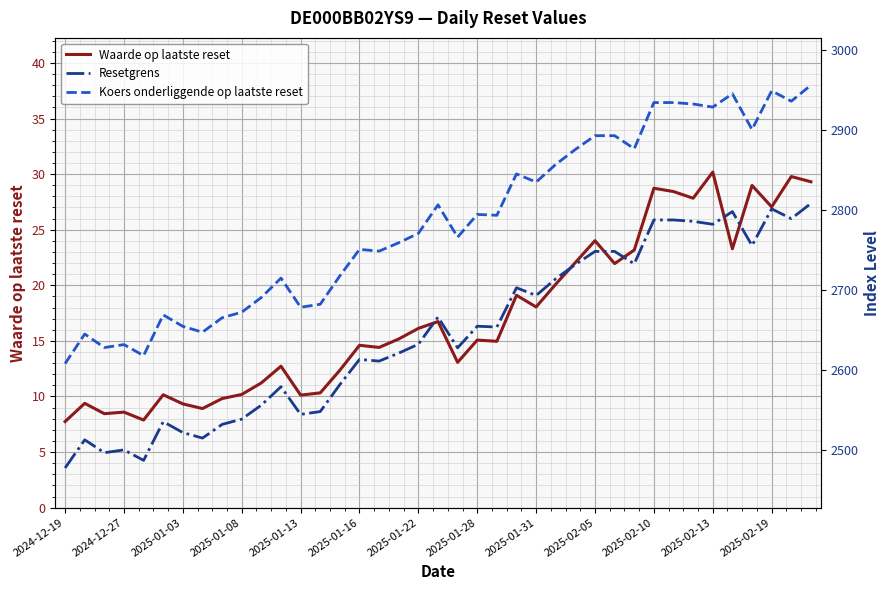

List the series in order of their peak value, lowest first.

Waarde op laatste reset, Resetgrens, Koers onderliggende op laatste reset